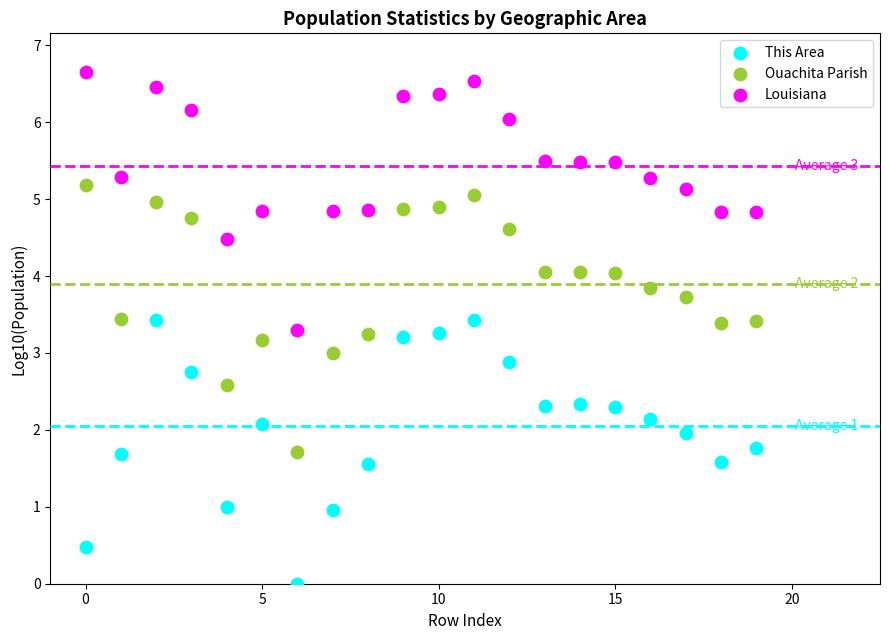

Which series reaches the maximum Y coordinate?

Louisiana